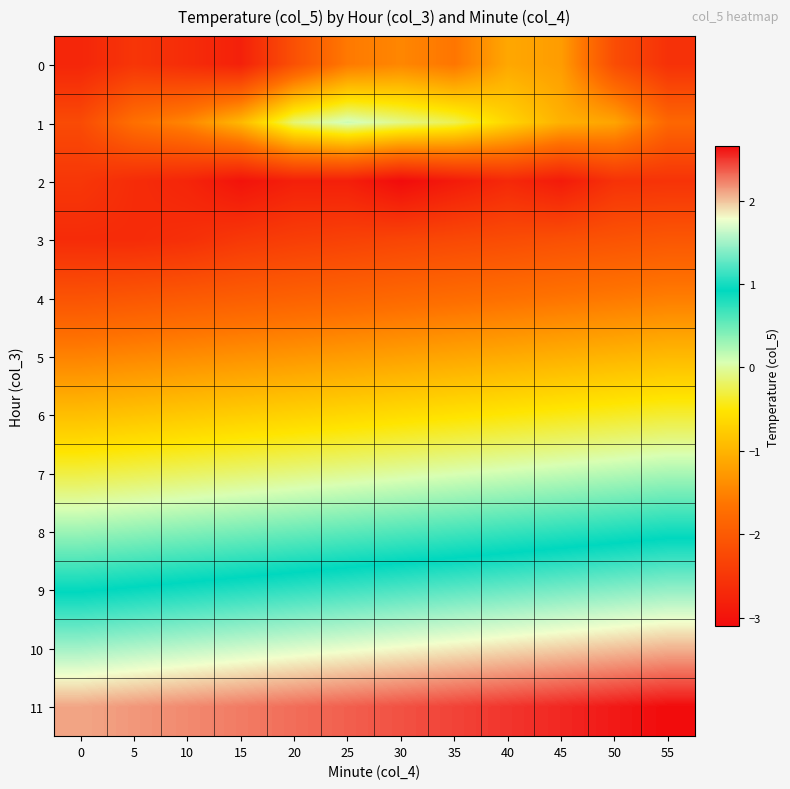

Count the number of data series in this chart.

12